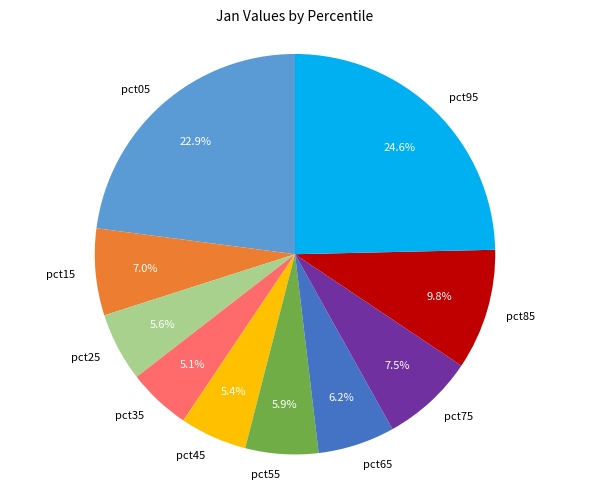

What is the largest slice in the pie chart?

pct95